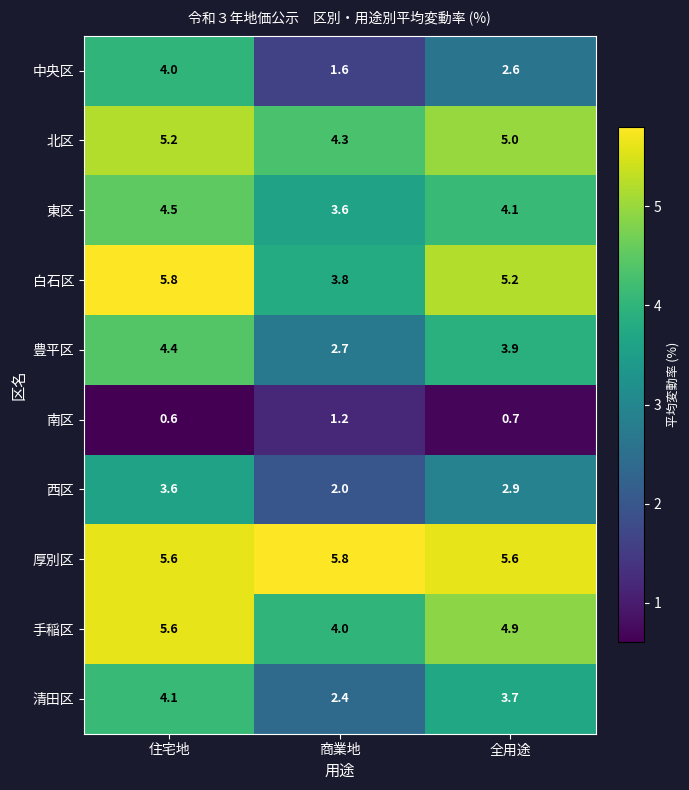

At which category is the sum across all series the highest?

住宅地